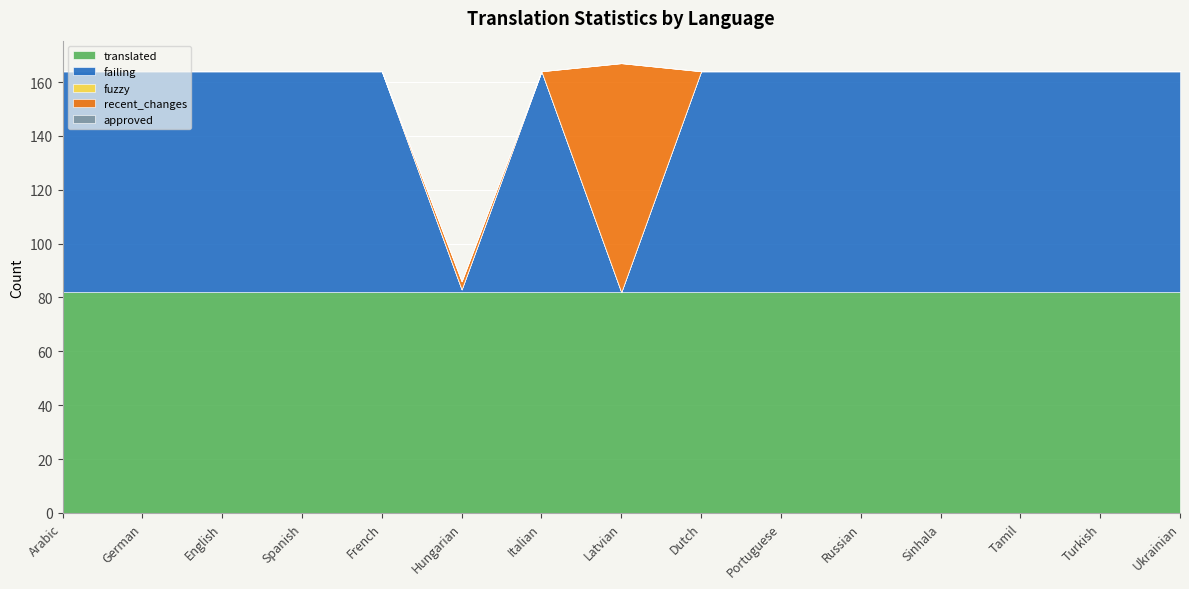

Which has a higher value, Turkish or Arabic?

Turkish